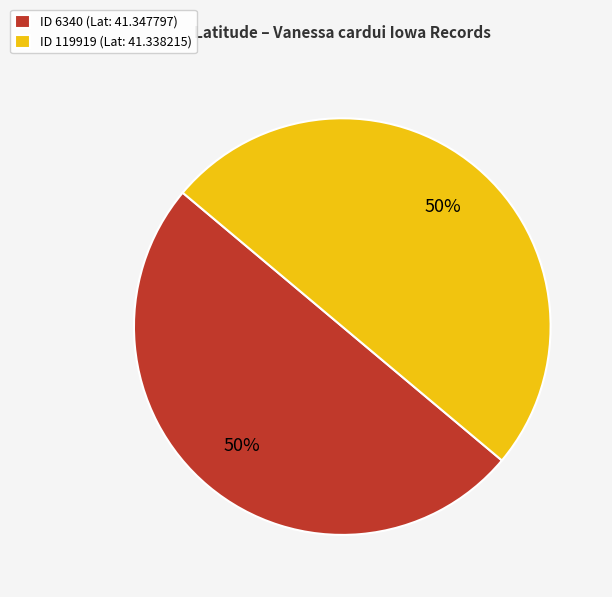

What is the ratio of the value at ID 6340 (Lat: 41.347797) to the value at ID 119919 (Lat: 41.338215)?

1.0